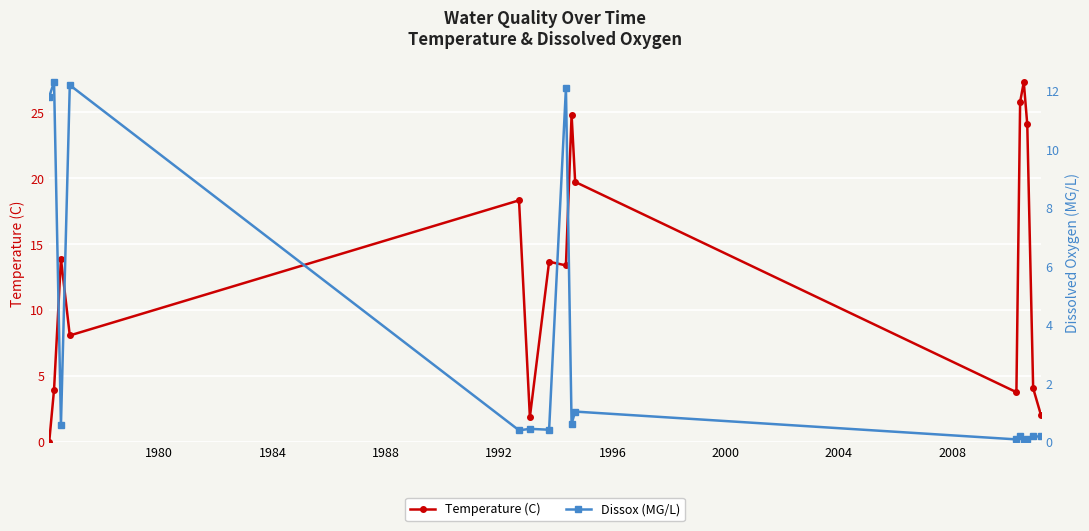

True or false: Temperature (C) has more than 0 points higher than both neighbors.

True